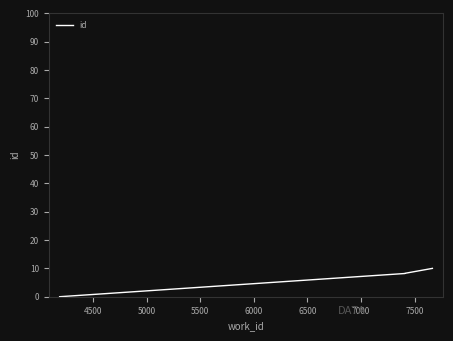

Is this an area chart (filled region under the line)?

No